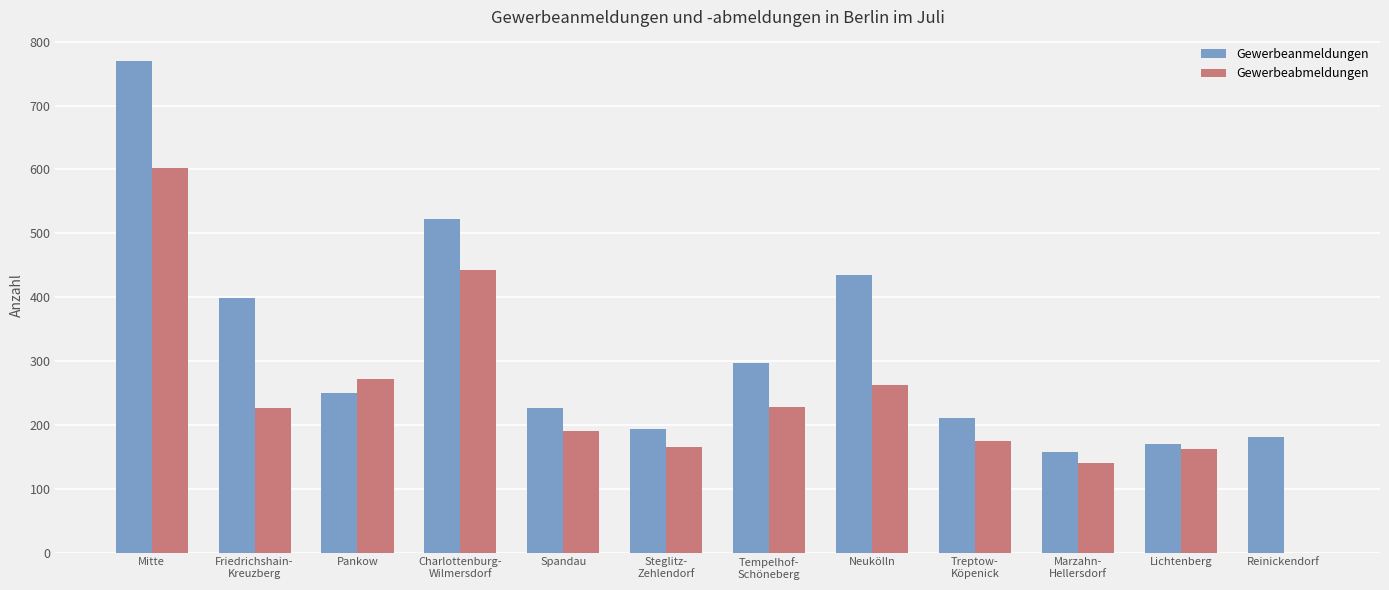

Does the chart contain stacked bars?

No